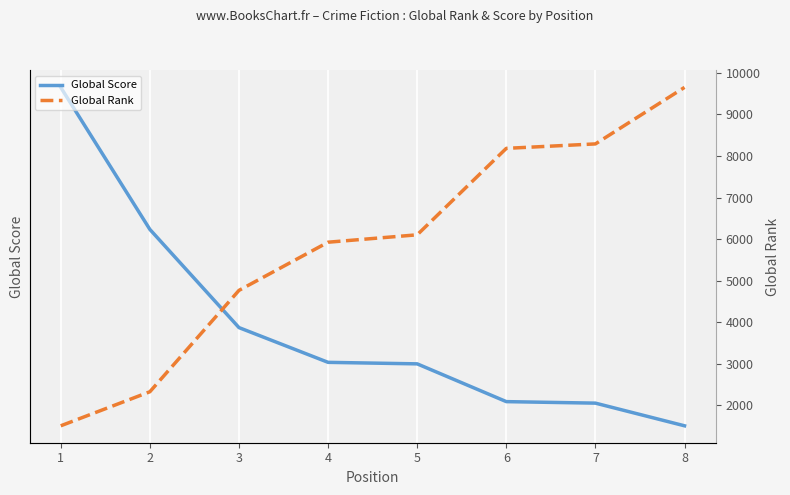

The value of Global Rank at 2 is 3188. True or false?

False